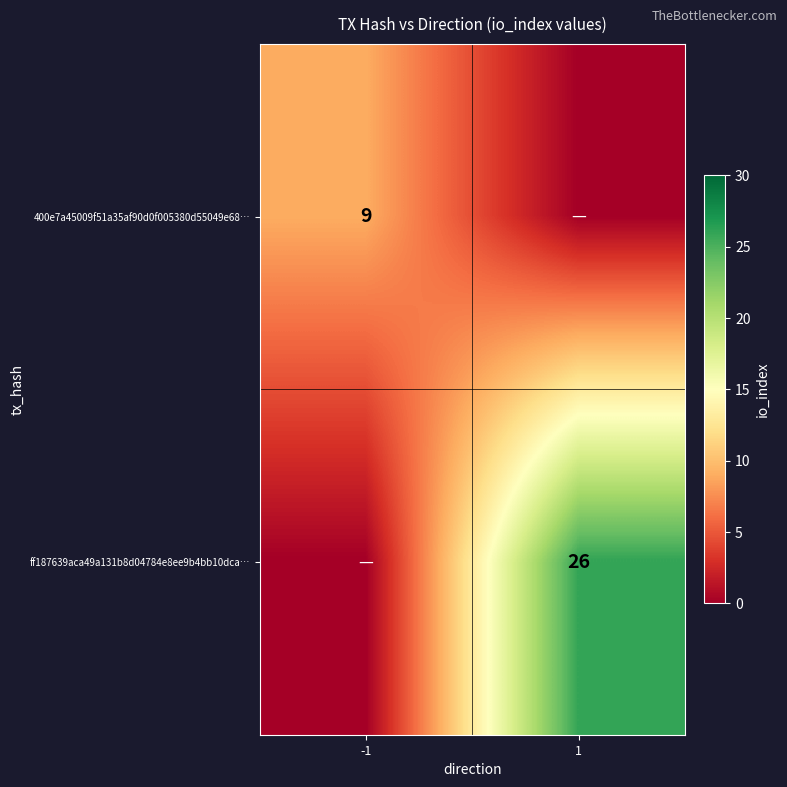

The value of 400e7a45009f51a35af90d0f005380d55049e68… at -1 is 12. True or false?

False